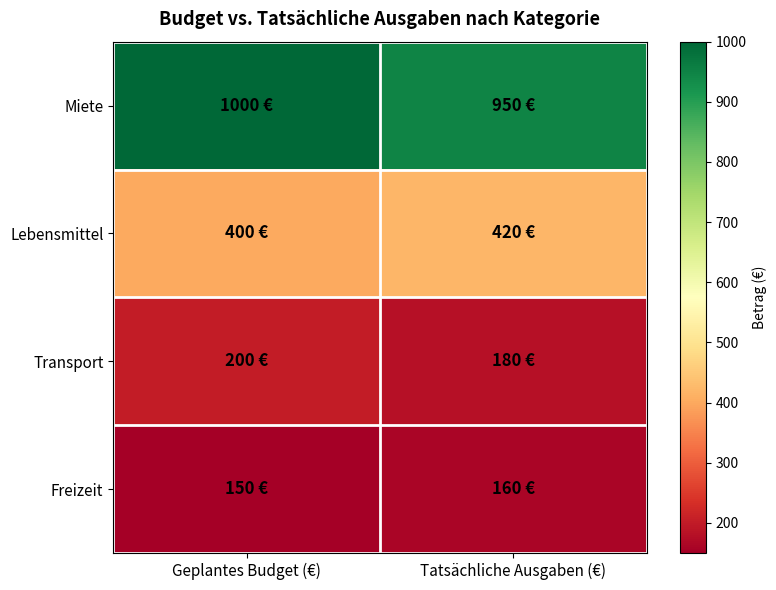

Reading left to right, list all the values displayed in this chart.

Miete: Geplantes Budget (€)=1000	Tatsächliche Ausgaben (€)=950
Lebensmittel: Geplantes Budget (€)=400	Tatsächliche Ausgaben (€)=420
Transport: Geplantes Budget (€)=200	Tatsächliche Ausgaben (€)=180
Freizeit: Geplantes Budget (€)=150	Tatsächliche Ausgaben (€)=160